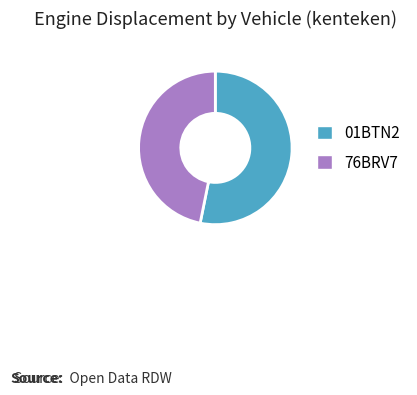

Count the number of slices in the pie.

2